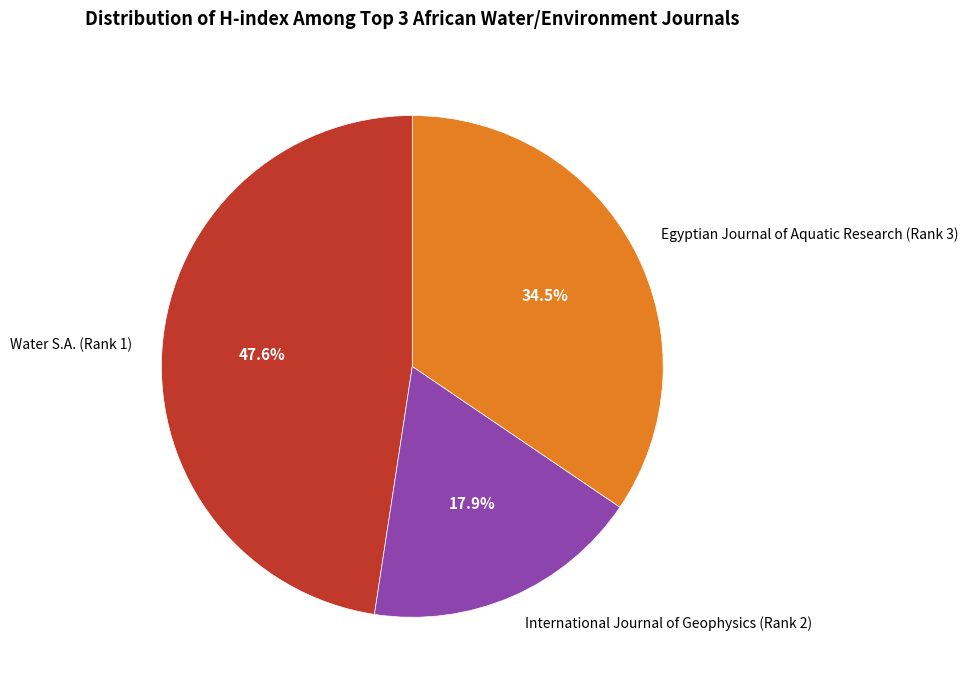

Is there any slice that represents more than half of the pie?

No